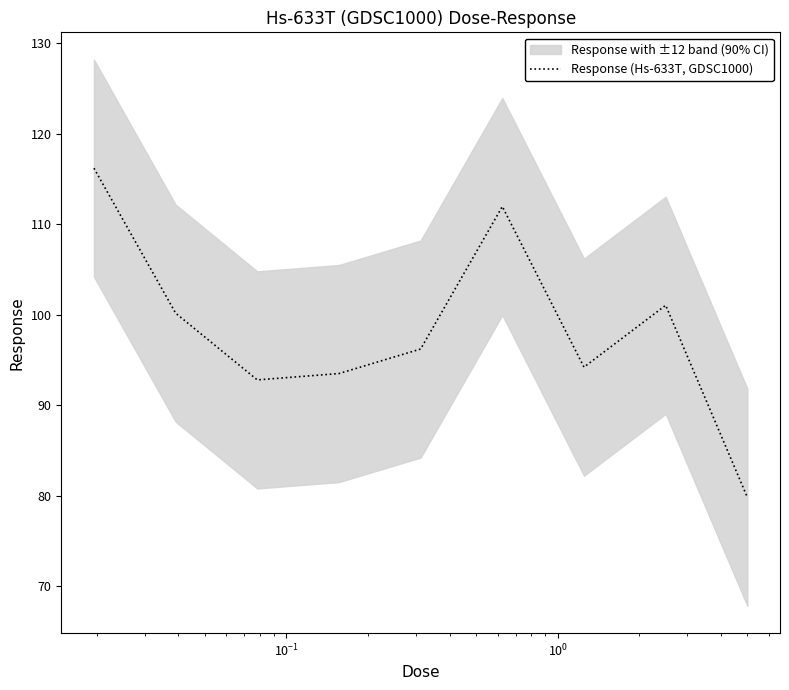

How many values exceed 96?

5